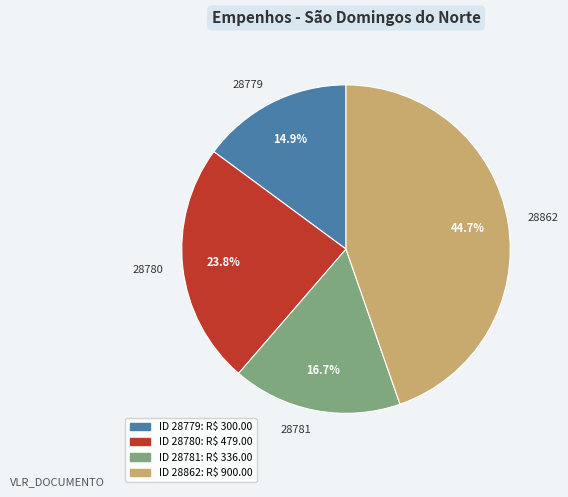

The 28780 slice represents 15% of the pie. True or false?

False